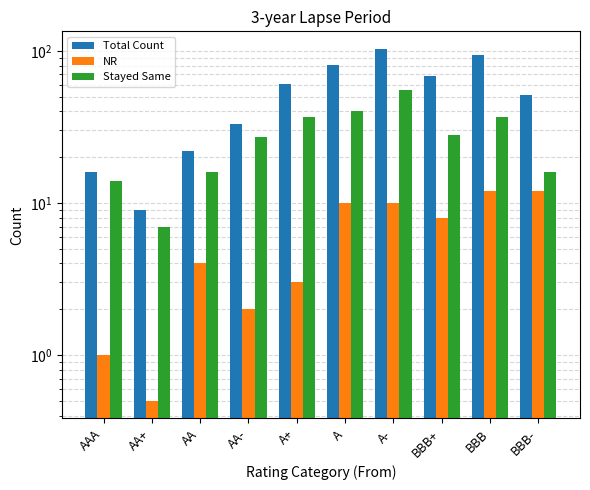

List the series in order of their peak value, lowest first.

NR, Stayed Same, Total Count